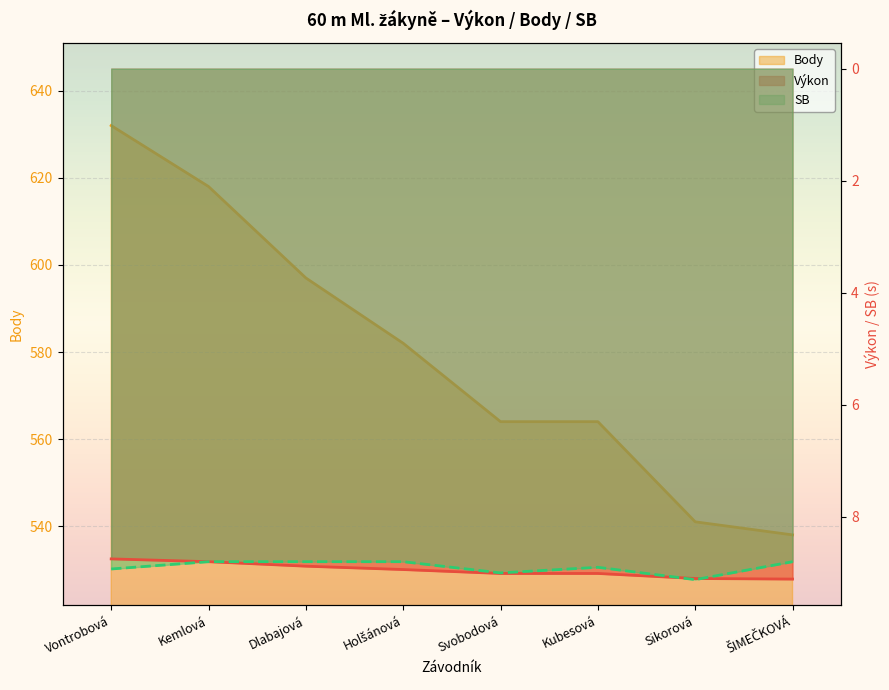

What is the label of the 3rd point from the left?

Dlabajová